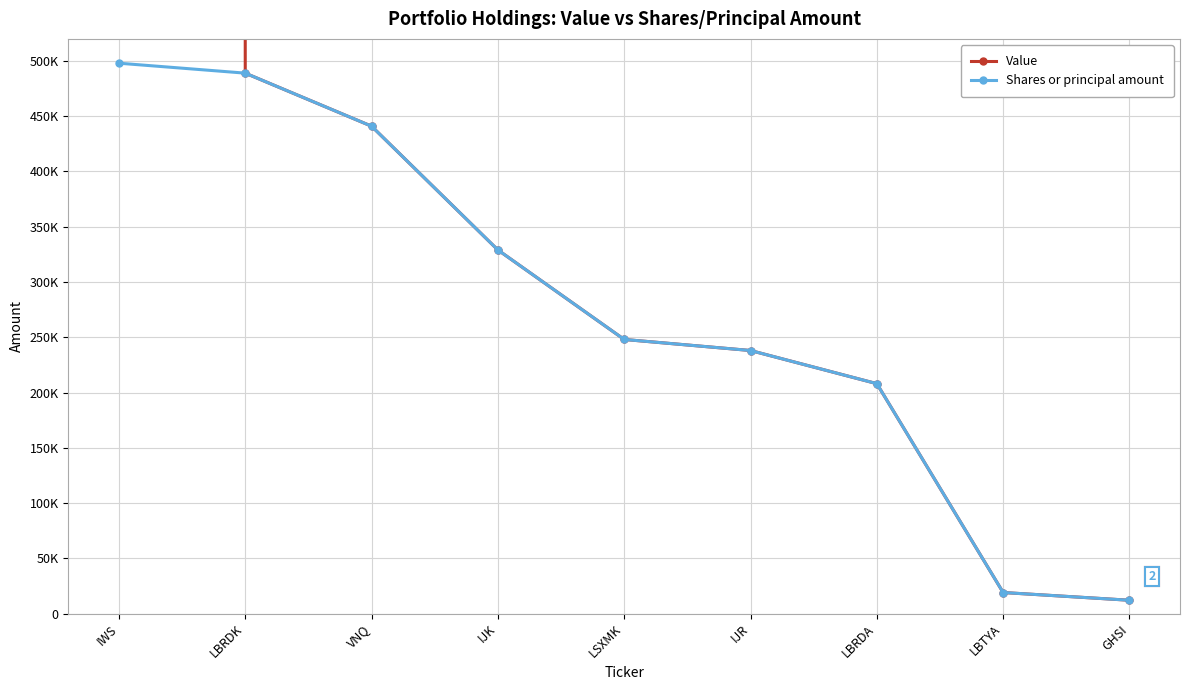

Rank the series at IJR from highest to lowest value.

Value, Shares or principal amount